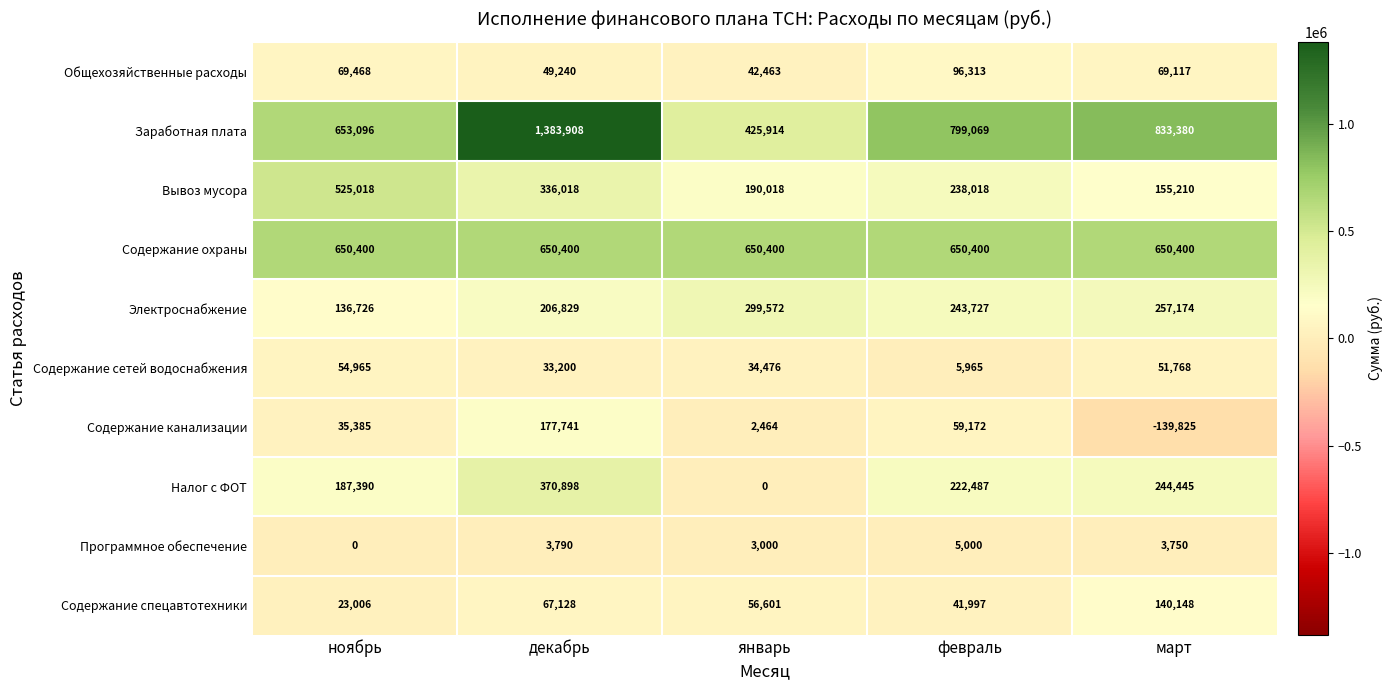

What is the total value across all series at март?

2265567